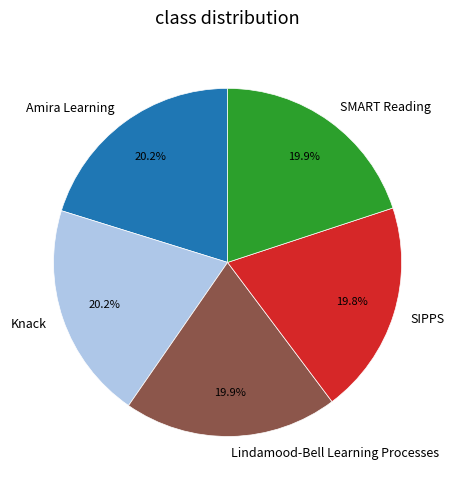

Is there a majority slice in this chart?

No